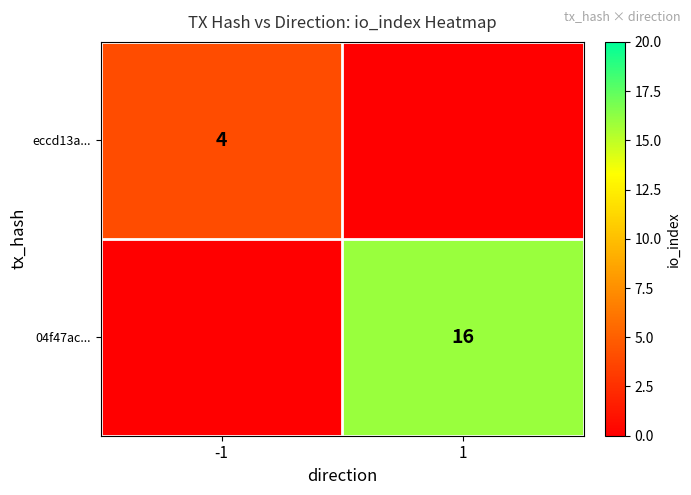

The eccd13a... series shows 7 at -1. True or false?

False